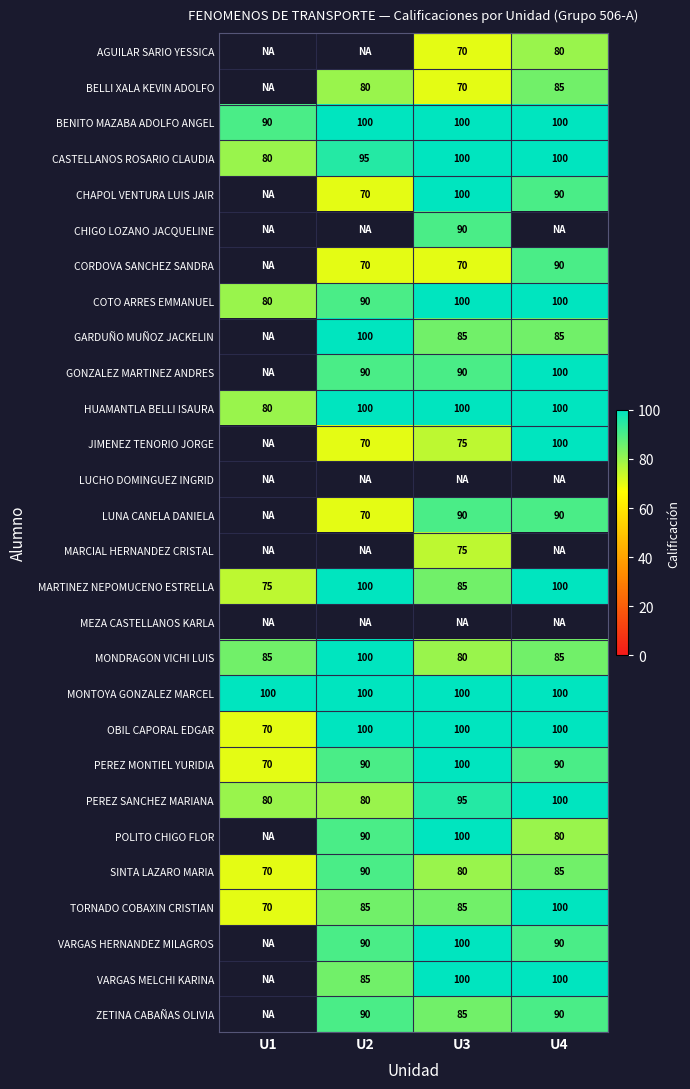

Count the PEREZ SANCHEZ MARIANA values in the range 80 to 100.

4